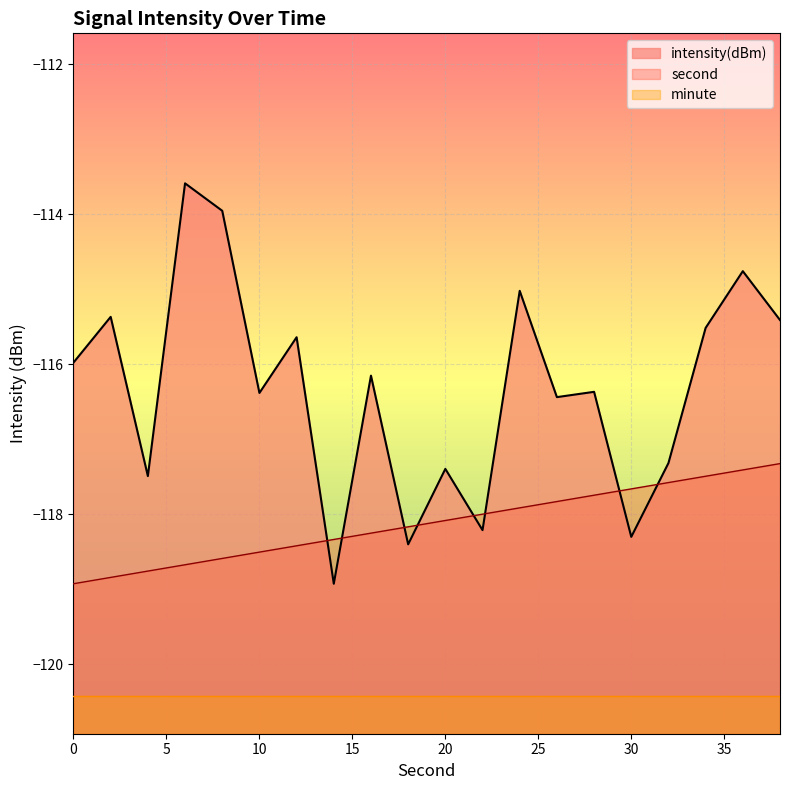

What is the sum of all second values?

-2362.5